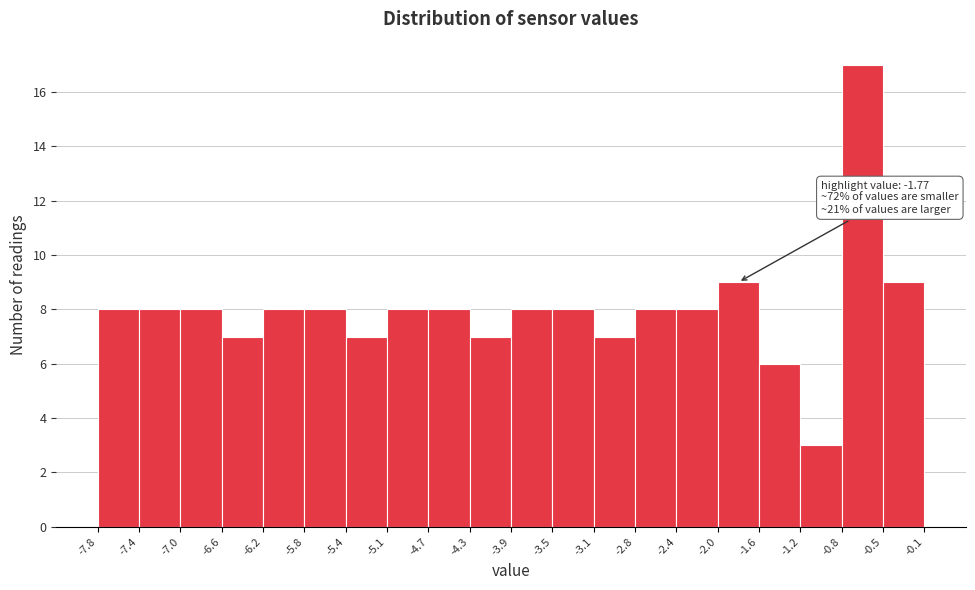

Over which range of the x-axis is the bar tallest?

-0.8 to -0.5